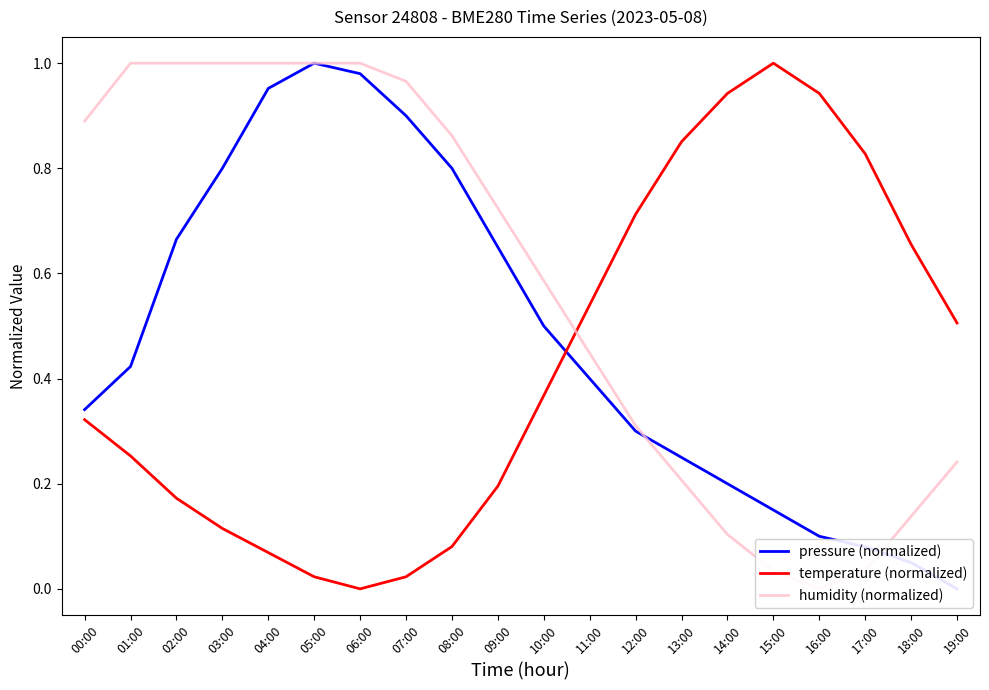

Which category has the highest value across all series?

05:00